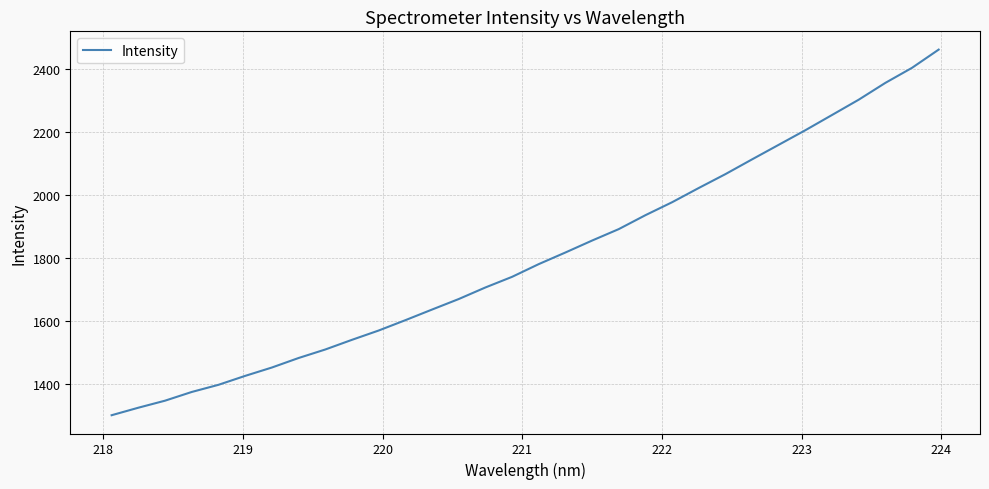

What is the smallest value displayed?

1299.1